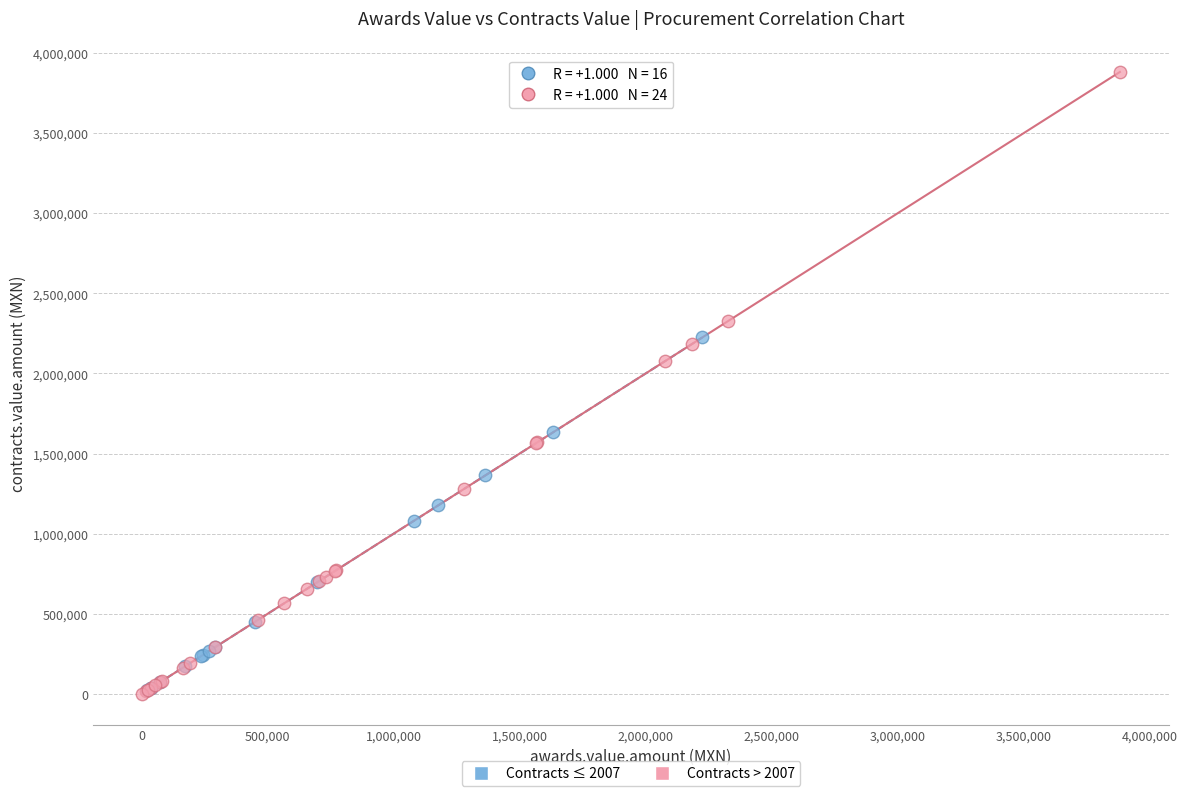

Which series has the largest Y range (max minus min)?

Contracts > 2007